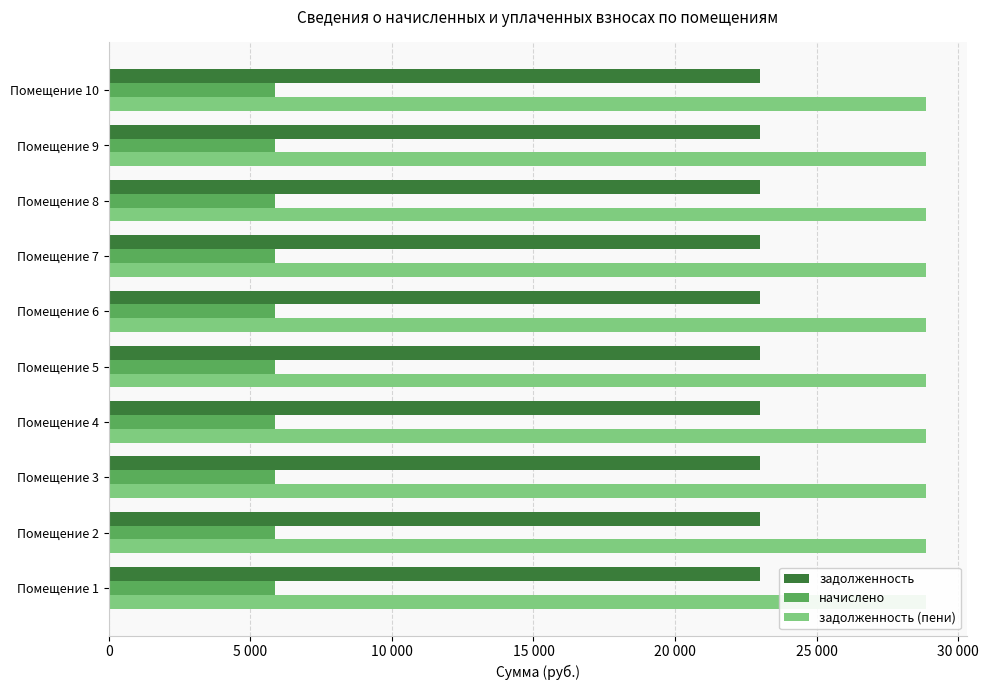

What is the minimum value for задолженность?

22993.9